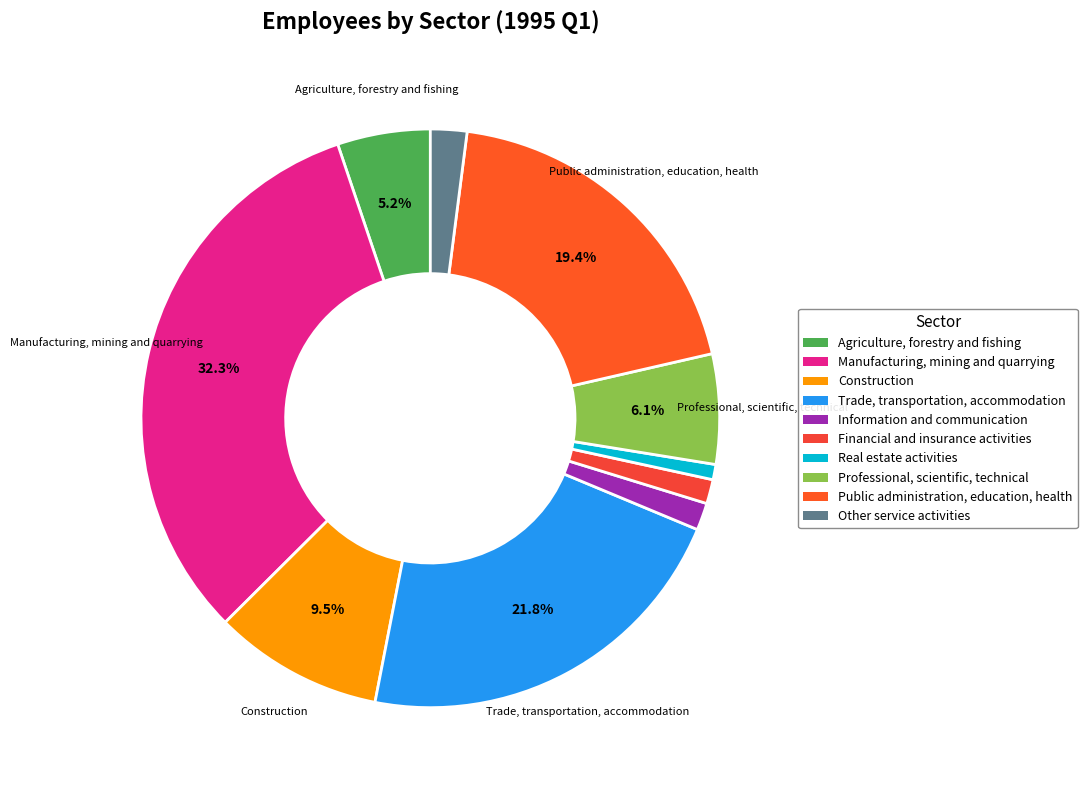

What percentage is the Construction slice, to the nearest percent?

9%